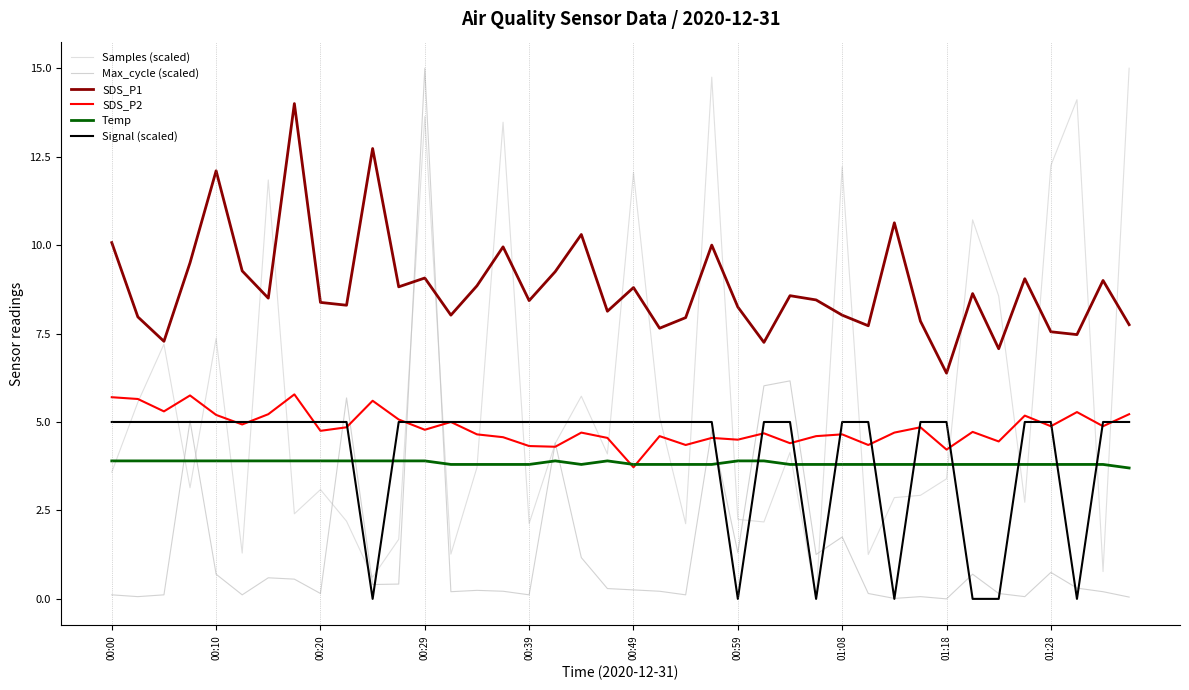

How many lines are shown in the chart?

6